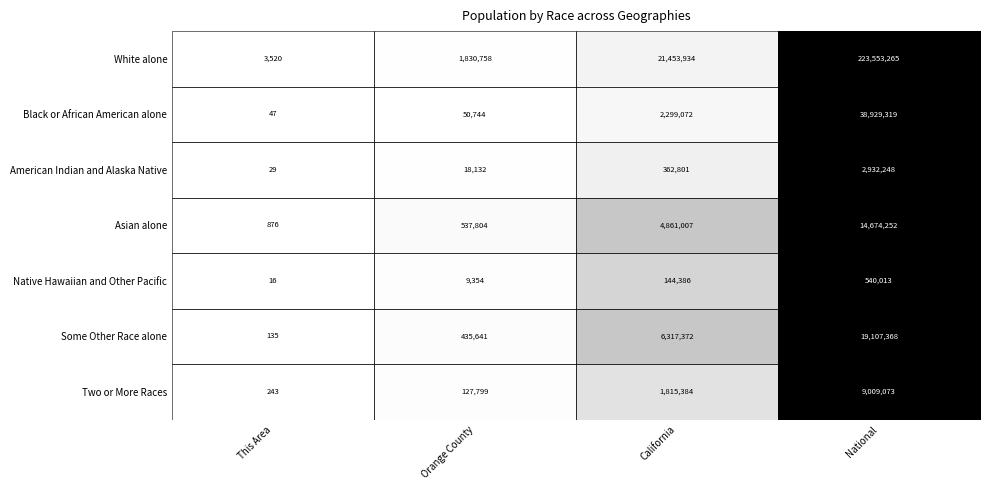

Rank the series at National from highest to lowest value.

White alone, Black or African American alone, Some Other Race alone, Asian alone, Two or More Races, American Indian and Alaska Native, Native Hawaiian and Other Pacific